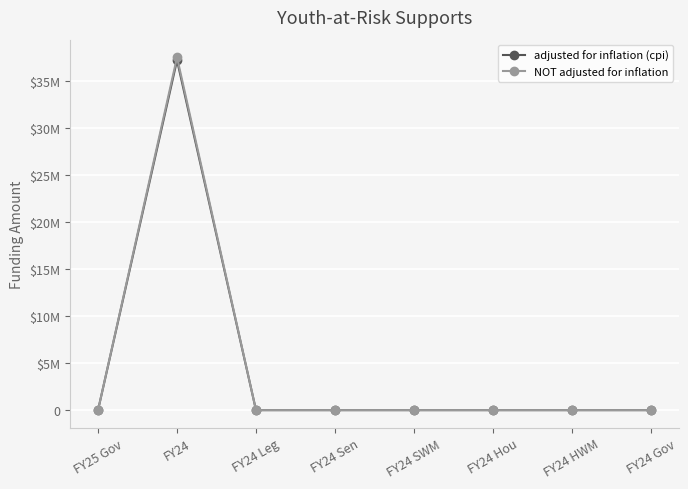

What is the label of the 3rd point from the right?

FY24 Hou